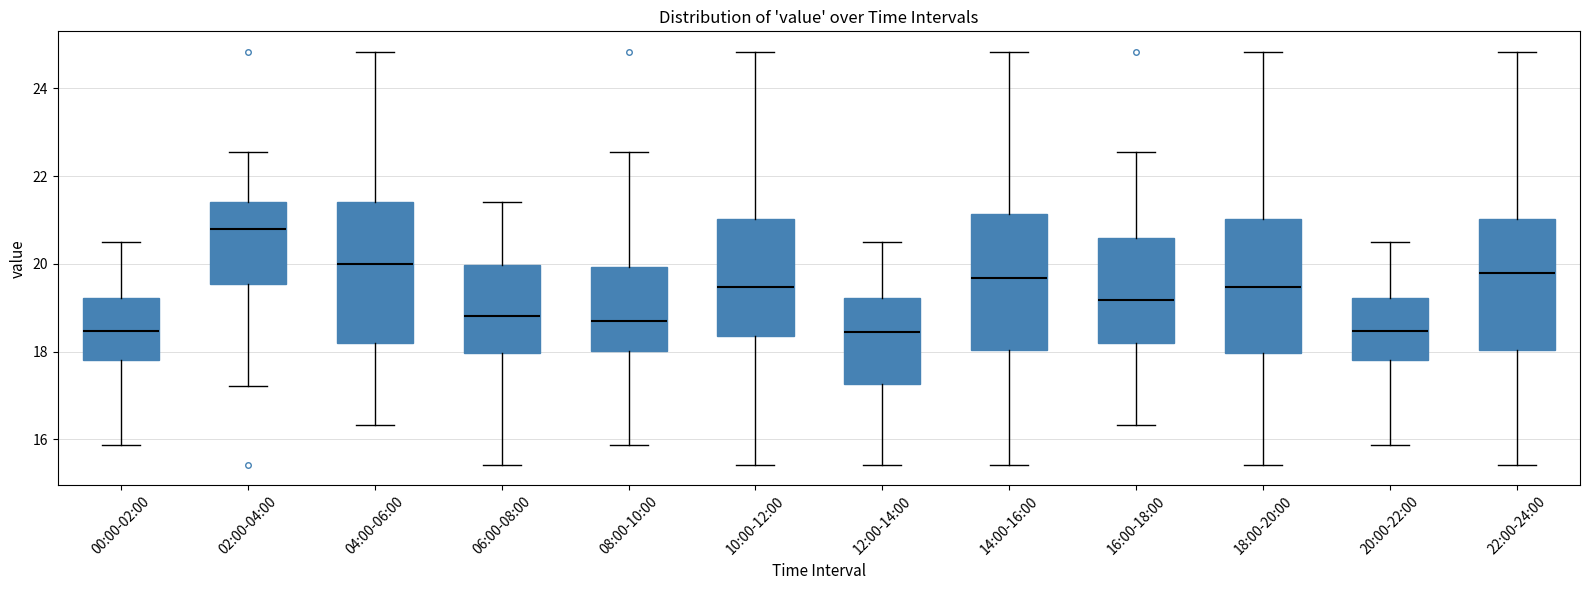

Reading left to right, read every box against the y-axis: the position of its median line, the range the box covers, and the ends of its whiskers. The values are not printed on the chart, so give them approximately, as read against the axis.

00:00-02:00: median 18.4, box 17.8 to 19.2, whiskers 15.8 to 20.6
02:00-04:00: median 20.8, box 19.6 to 21.4, whiskers 17.2 to 22.6
04:00-06:00: median 20.0, box 18.2 to 21.4, whiskers 16.4 to 24.8
06:00-08:00: median 18.8, box 18.0 to 20.0, whiskers 15.4 to 21.4
08:00-10:00: median 18.8, box 18.0 to 20.0, whiskers 15.8 to 22.6
10:00-12:00: median 19.4, box 18.4 to 21.0, whiskers 15.4 to 24.8
12:00-14:00: median 18.4, box 17.2 to 19.2, whiskers 15.4 to 20.6
14:00-16:00: median 19.6, box 18.0 to 21.2, whiskers 15.4 to 24.8
16:00-18:00: median 19.2, box 18.2 to 20.6, whiskers 16.4 to 22.6
18:00-20:00: median 19.4, box 18.0 to 21.0, whiskers 15.4 to 24.8
20:00-22:00: median 18.4, box 17.8 to 19.2, whiskers 15.8 to 20.6
22:00-24:00: median 19.8, box 18.0 to 21.0, whiskers 15.4 to 24.8